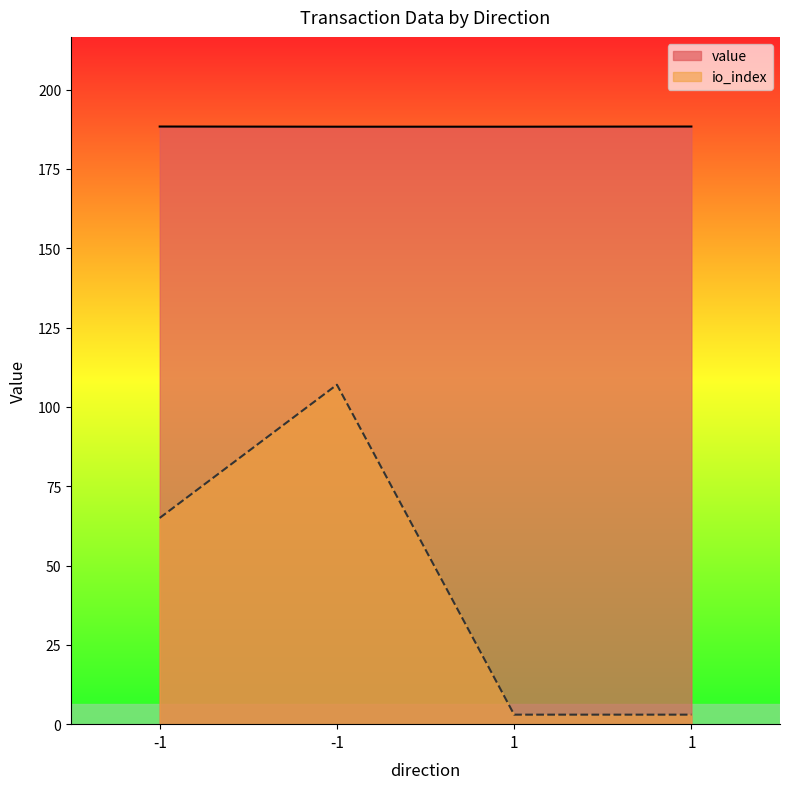

How many categories are shown in the chart?

4